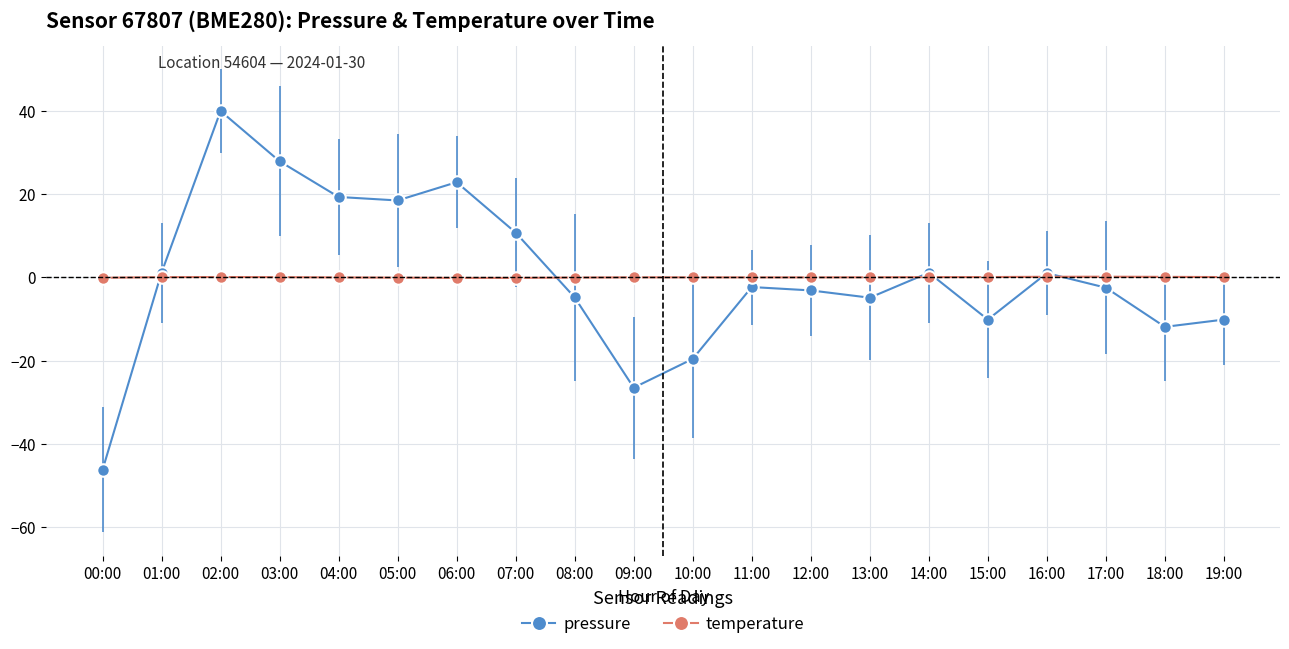

What is the lowest value of the pressure series?

-46.2